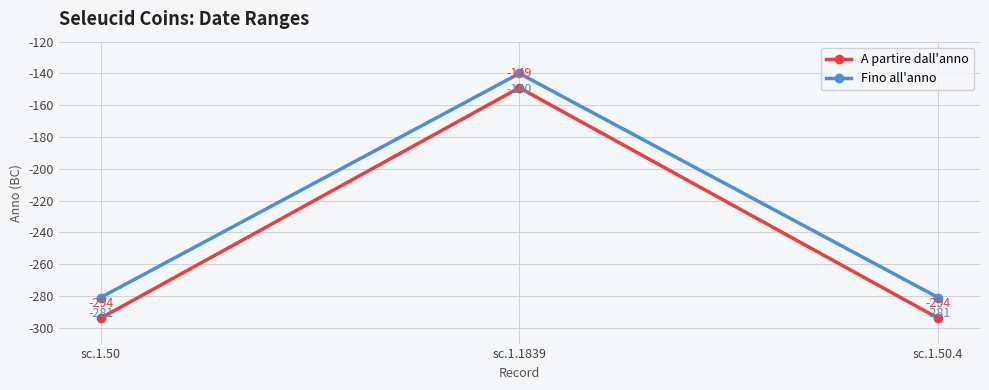

Count the number of data series in this chart.

2